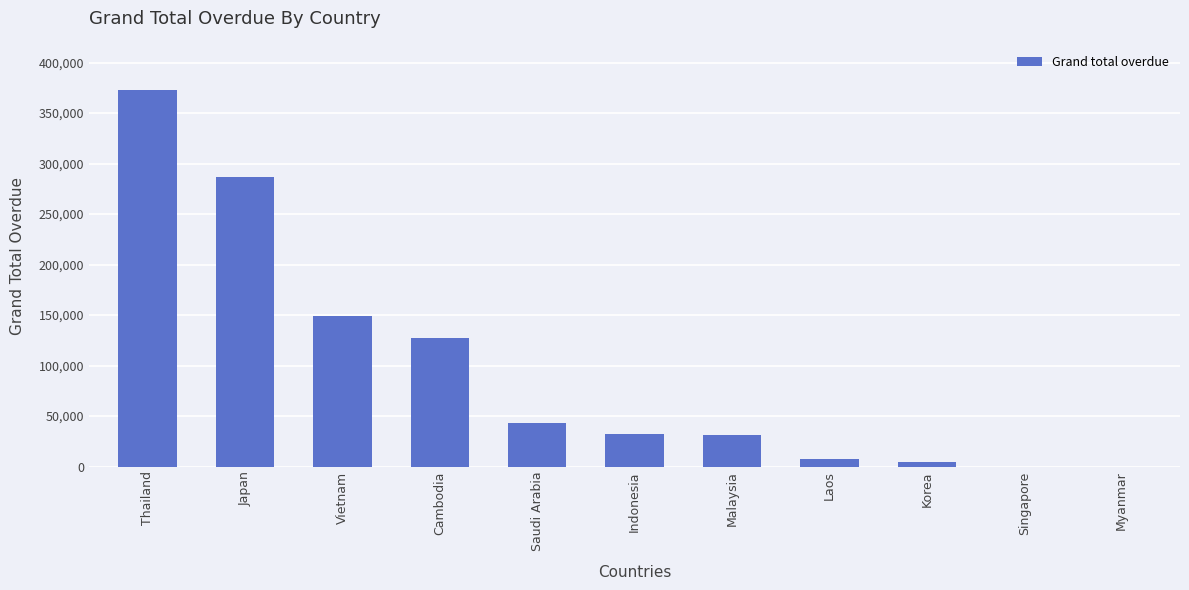

Are the bars horizontal?

No